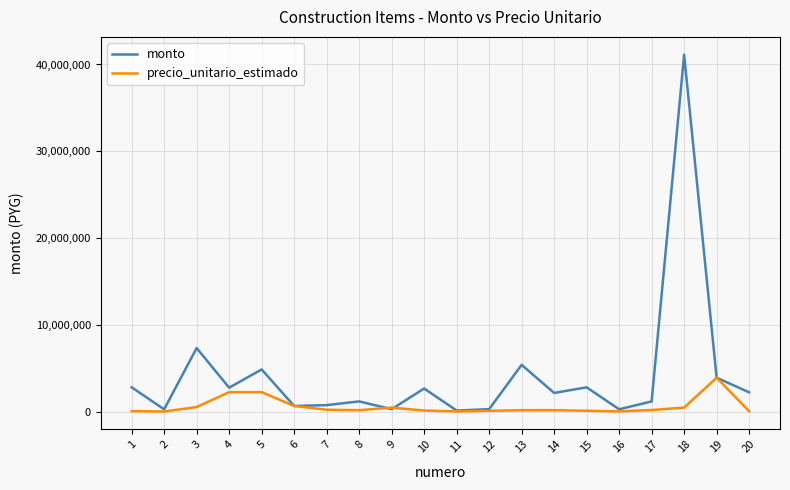

What value does the precio_unitario_estimado series have at 18?

454400